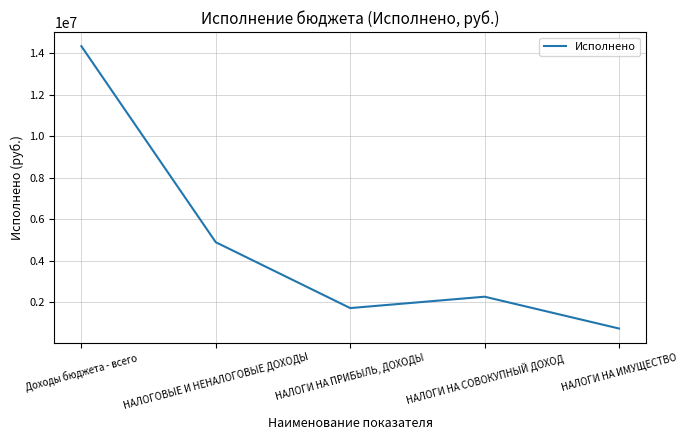

True or false: the data shows 394880.5 at НАЛОГИ НА ПРИБЫЛЬ, ДОХОДЫ.

False